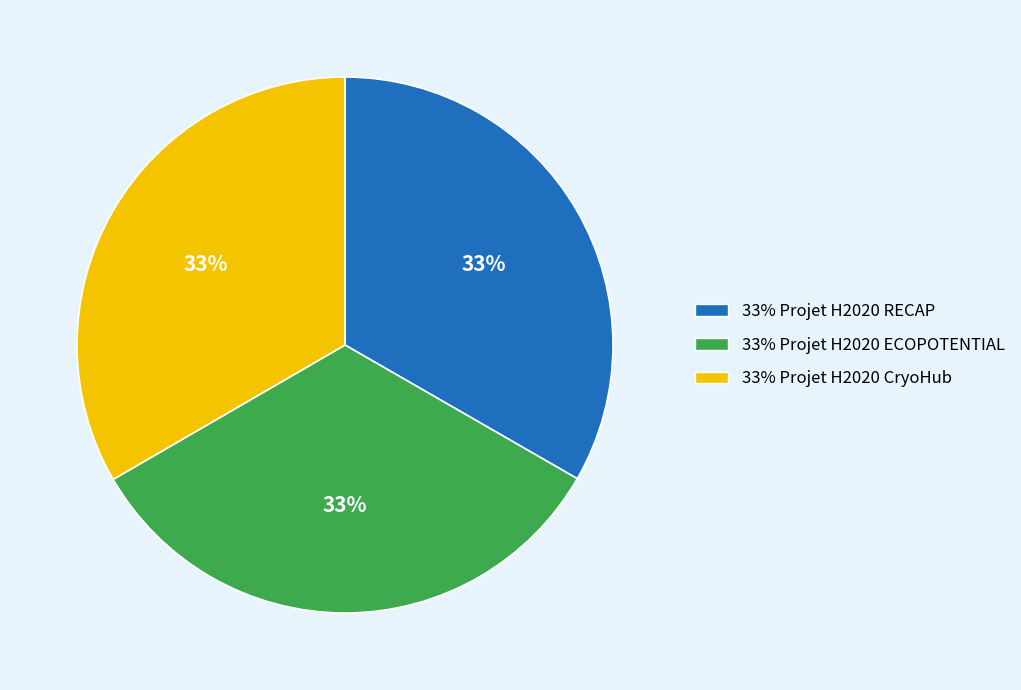

To the nearest percent, what is the average slice percentage?

33%